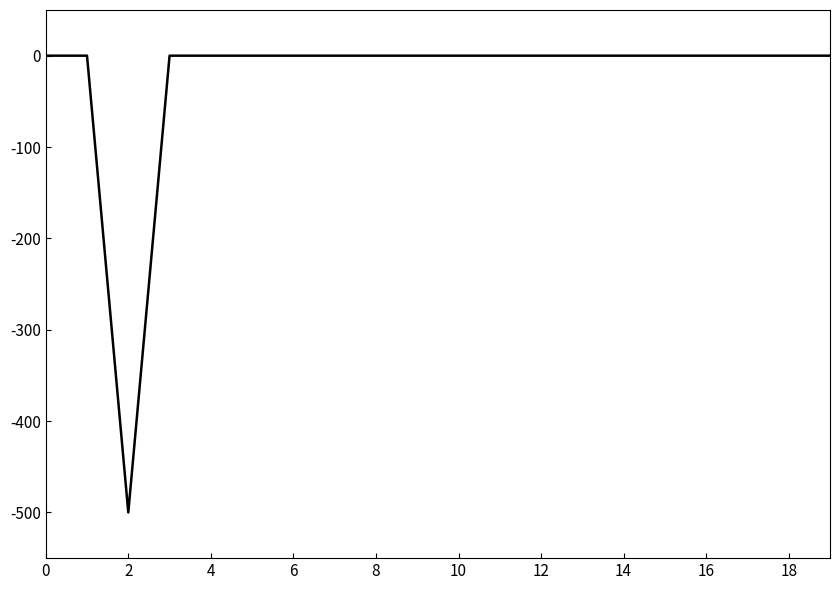

What is the sum of all values?

-500